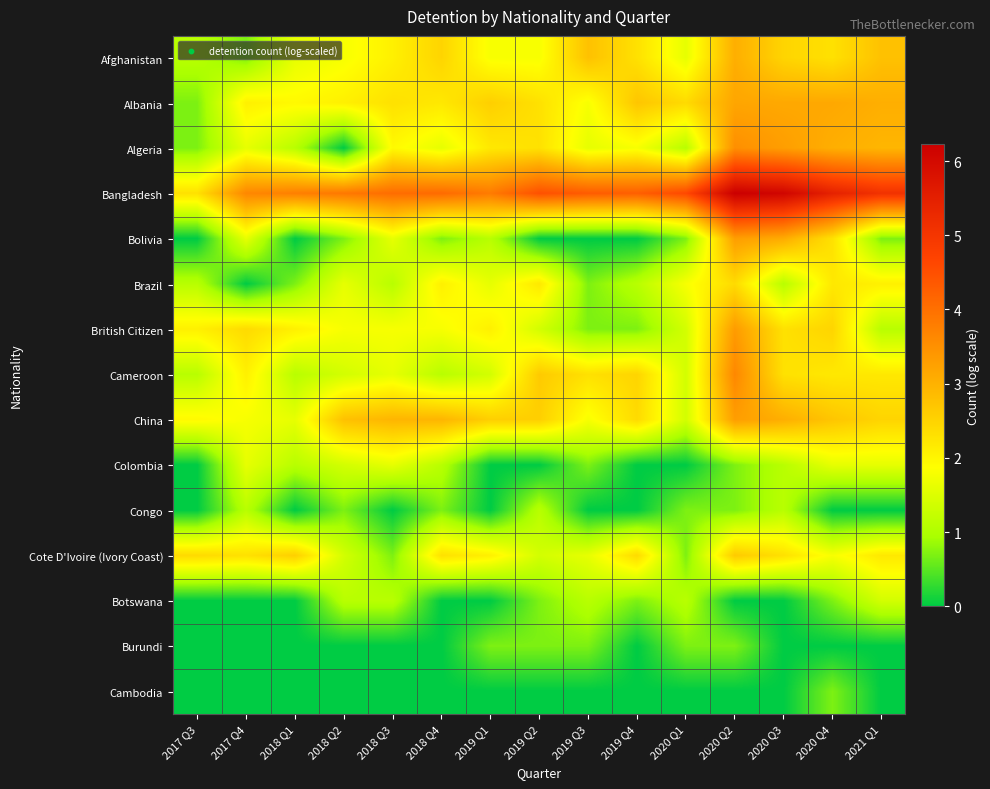

Reading left to right, transcribe all the data shown in this chart.

Afghanistan: 2017 Q3=1.1	2017 Q4=0.7	2018 Q1=1.6	2018 Q2=1.8	2018 Q3=2.1	2018 Q4=2.5	2019 Q1=1.8	2019 Q2=1.8	2019 Q3=2.8	2019 Q4=2.3	2020 Q1=1.6	2020 Q2=3.0	2020 Q3=2.5	2020 Q4=2.3	2021 Q1=2.8
Albania: 2017 Q3=0.7	2017 Q4=2.1	2018 Q1=1.9	2018 Q2=2.1	2018 Q3=2.3	2018 Q4=2.2	2019 Q1=2.6	2019 Q2=2.3	2019 Q3=1.8	2019 Q4=2.7	2020 Q1=2.4	2020 Q2=3.2	2020 Q3=3.1	2020 Q4=3.1	2021 Q1=3.0
Algeria: 2017 Q3=0.7	2017 Q4=1.6	2018 Q1=1.1	2018 Q2=0.0	2018 Q3=1.9	2018 Q4=1.6	2019 Q1=2.2	2019 Q2=2.3	2019 Q3=1.6	2019 Q4=1.8	2020 Q1=1.1	2020 Q2=3.5	2020 Q3=3.3	2020 Q4=3.0	2021 Q1=2.9
Bangladesh: 2017 Q3=2.3	2017 Q4=3.6	2018 Q1=3.8	2018 Q2=3.9	2018 Q3=4.0	2018 Q4=4.1	2019 Q1=3.8	2019 Q2=4.5	2019 Q3=4.3	2019 Q4=4.2	2020 Q1=4.6	2020 Q2=6.2	2020 Q3=6.1	2020 Q4=5.4	2021 Q1=5.1
Bolivia: 2017 Q3=0.0	2017 Q4=1.6	2018 Q1=0.0	2018 Q2=0.7	2018 Q3=1.6	2018 Q4=0.7	2019 Q1=1.1	2019 Q2=0.0	2019 Q3=0.0	2019 Q4=0.0	2020 Q1=0.7	2020 Q2=3.3	2020 Q3=3.1	2020 Q4=2.3	2021 Q1=0.7
Brazil: 2017 Q3=1.1	2017 Q4=0.0	2018 Q1=0.7	2018 Q2=1.6	2018 Q3=1.1	2018 Q4=2.1	2019 Q1=1.6	2019 Q2=2.2	2019 Q3=0.7	2019 Q4=1.1	2020 Q1=1.8	2020 Q2=2.4	2020 Q3=1.1	2020 Q4=2.2	2021 Q1=2.1
British Citizen: 2017 Q3=2.1	2017 Q4=2.4	2018 Q1=2.1	2018 Q2=1.8	2018 Q3=1.8	2018 Q4=1.8	2019 Q1=2.1	2019 Q2=1.4	2019 Q3=0.7	2019 Q4=0.7	2020 Q1=1.4	2020 Q2=3.3	2020 Q3=2.3	2020 Q4=2.5	2021 Q1=1.1
Cameroon: 2017 Q3=1.1	2017 Q4=2.1	2018 Q1=1.1	2018 Q2=1.4	2018 Q3=1.6	2018 Q4=1.1	2019 Q1=1.4	2019 Q2=2.6	2019 Q3=2.3	2019 Q4=2.5	2020 Q1=1.4	2020 Q2=3.6	2020 Q3=2.3	2020 Q4=2.2	2021 Q1=2.2
China: 2017 Q3=1.9	2017 Q4=1.8	2018 Q1=1.6	2018 Q2=2.8	2018 Q3=2.9	2018 Q4=2.9	2019 Q1=2.6	2019 Q2=2.6	2019 Q3=1.8	2019 Q4=2.4	2020 Q1=1.4	2020 Q2=3.3	2020 Q3=3.0	2020 Q4=2.7	2021 Q1=2.5
Colombia: 2017 Q3=0.0	2017 Q4=1.6	2018 Q1=1.1	2018 Q2=1.4	2018 Q3=1.6	2018 Q4=1.1	2019 Q1=0.0	2019 Q2=0.0	2019 Q3=0.7	2019 Q4=0.0	2020 Q1=0.0	2020 Q2=0.7	2020 Q3=1.1	2020 Q4=1.6	2021 Q1=1.6
Congo: 2017 Q3=0.0	2017 Q4=1.1	2018 Q1=0.0	2018 Q2=0.7	2018 Q3=0.0	2018 Q4=0.7	2019 Q1=0.0	2019 Q2=1.1	2019 Q3=0.0	2019 Q4=0.0	2020 Q1=0.7	2020 Q2=0.7	2020 Q3=1.1	2020 Q4=0.0	2021 Q1=0.0
Cote D'Ivoire (Ivory Coast): 2017 Q3=2.4	2017 Q4=2.3	2018 Q1=2.6	2018 Q2=1.4	2018 Q3=0.7	2018 Q4=2.3	2019 Q1=2.1	2019 Q2=1.4	2019 Q3=1.6	2019 Q4=2.4	2020 Q1=0.7	2020 Q2=2.6	2020 Q3=2.3	2020 Q4=1.8	2021 Q1=2.2
Botswana: 2017 Q3=0.0	2017 Q4=0.0	2018 Q1=0.0	2018 Q2=1.1	2018 Q3=1.1	2018 Q4=0.0	2019 Q1=0.0	2019 Q2=0.7	2019 Q3=1.1	2019 Q4=0.7	2020 Q1=1.1	2020 Q2=0.0	2020 Q3=0.0	2020 Q4=0.7	2021 Q1=1.4
Burundi: 2017 Q3=0.0	2017 Q4=0.0	2018 Q1=0.0	2018 Q2=0.0	2018 Q3=0.0	2018 Q4=0.0	2019 Q1=0.7	2019 Q2=0.7	2019 Q3=0.7	2019 Q4=0.0	2020 Q1=0.7	2020 Q2=0.7	2020 Q3=0.0	2020 Q4=0.0	2021 Q1=0.0
Cambodia: 2017 Q3=0.0	2017 Q4=0.0	2018 Q1=0.0	2018 Q2=0.0	2018 Q3=0.0	2018 Q4=0.0	2019 Q1=0.0	2019 Q2=0.0	2019 Q3=0.0	2019 Q4=0.0	2020 Q1=0.0	2020 Q2=0.0	2020 Q3=0.0	2020 Q4=0.7	2021 Q1=0.0